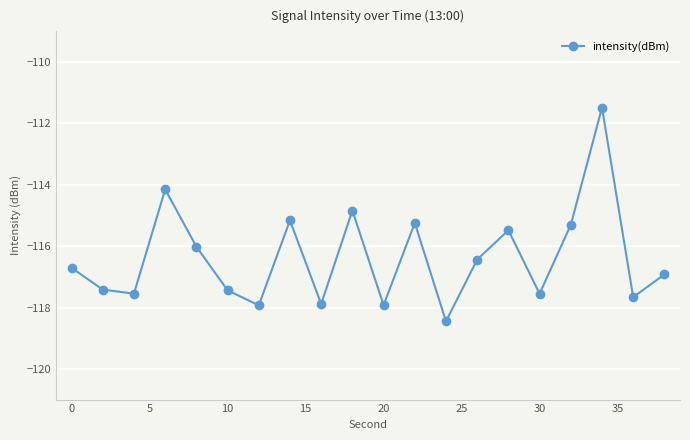

True or false: the data has more than 2 interior local peaks.

True